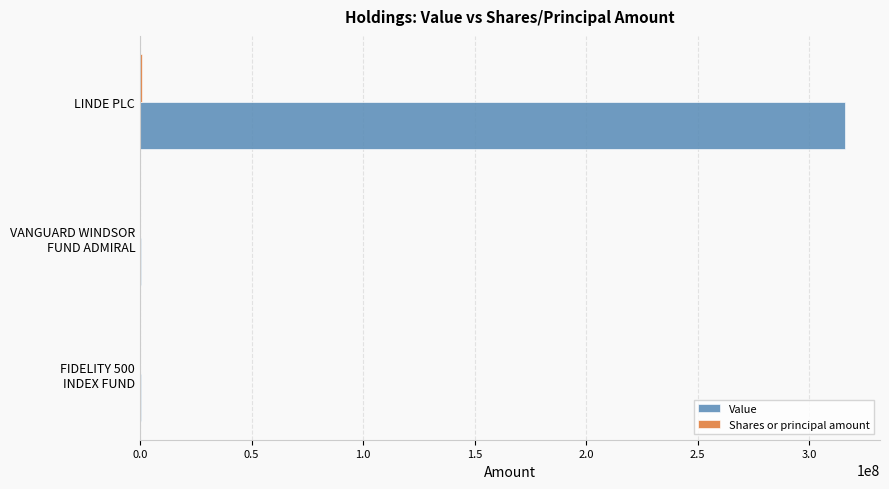

What is the greatest value displayed?

315911750